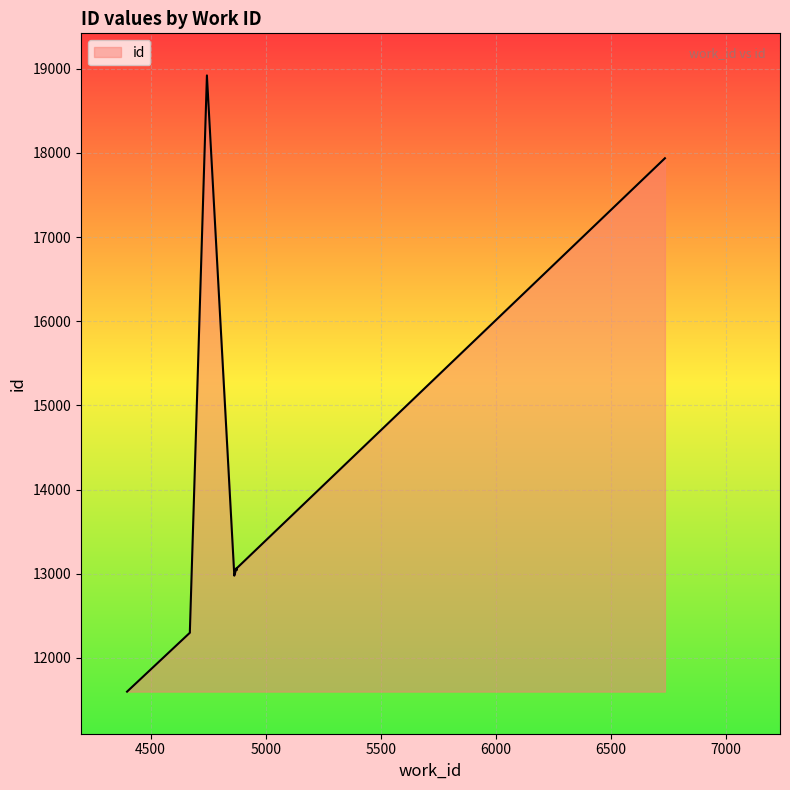

Rank the categories by value from highest to lowest.

4745, 6735, 4874, 4875, 4875, 4864, 4864, 4671, 4671, 4398